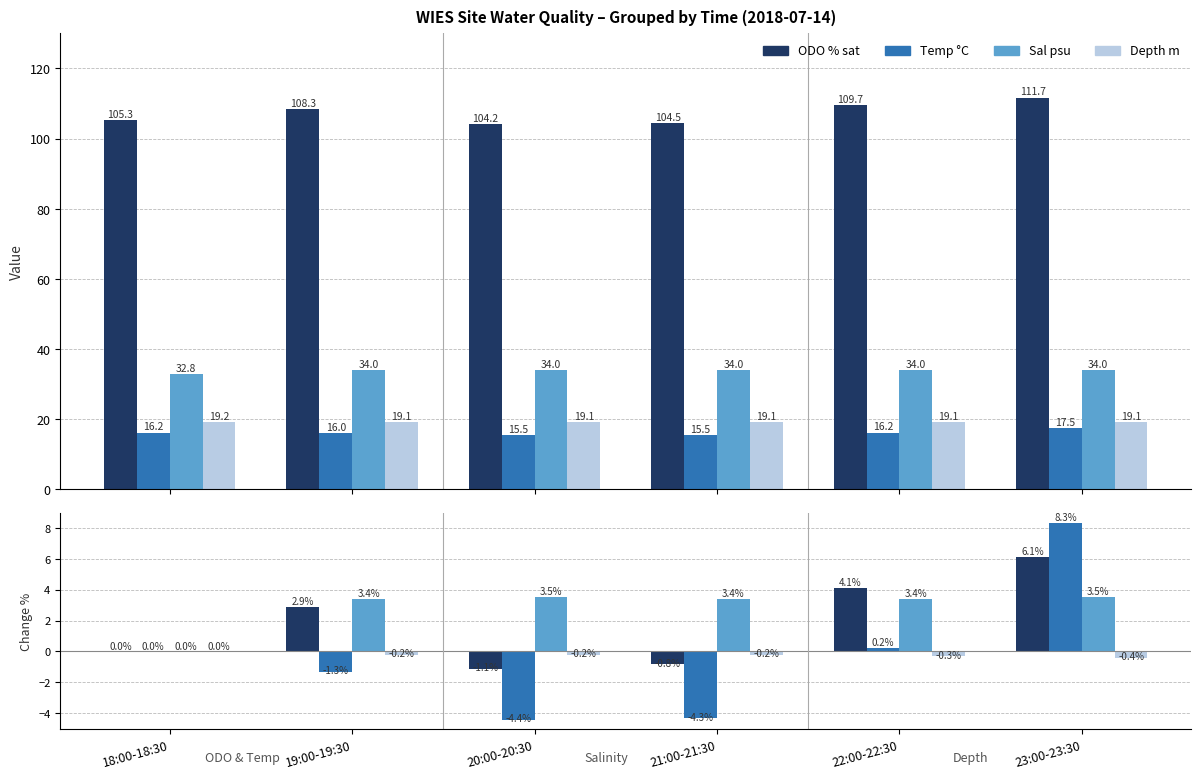

Which category has the lowest value in the Depth m series?

23:00-23:30